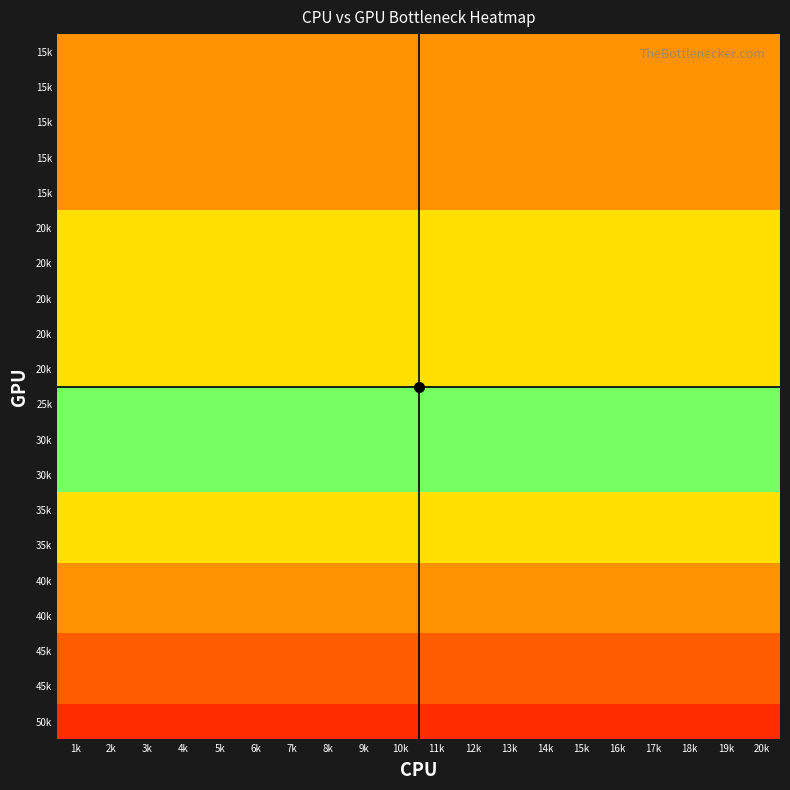

At how many categories does at least one series exceed 0?

20